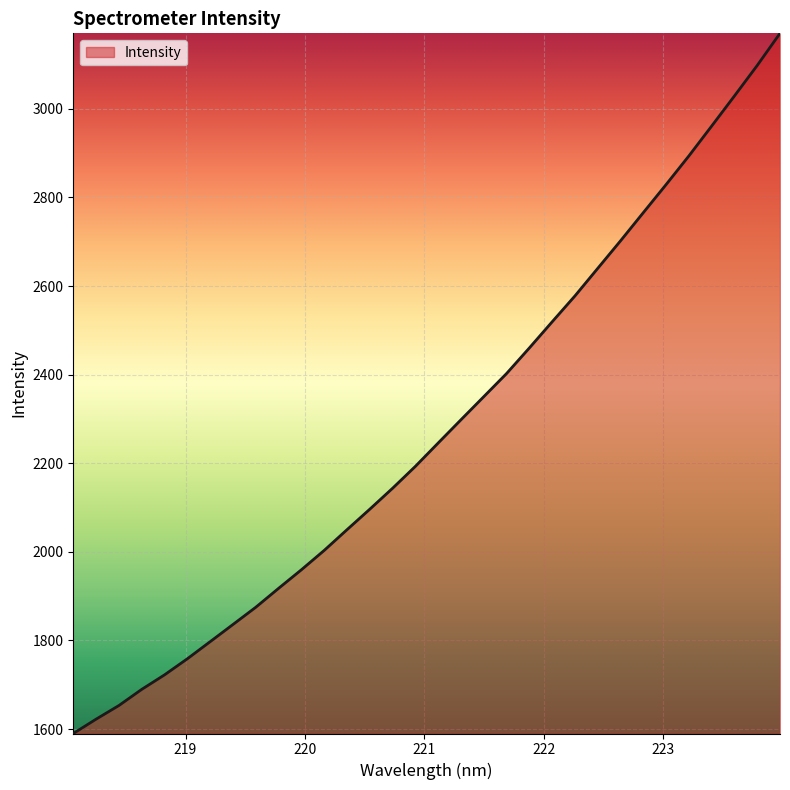

What is the difference between the maximum and minimum values?

1580.3